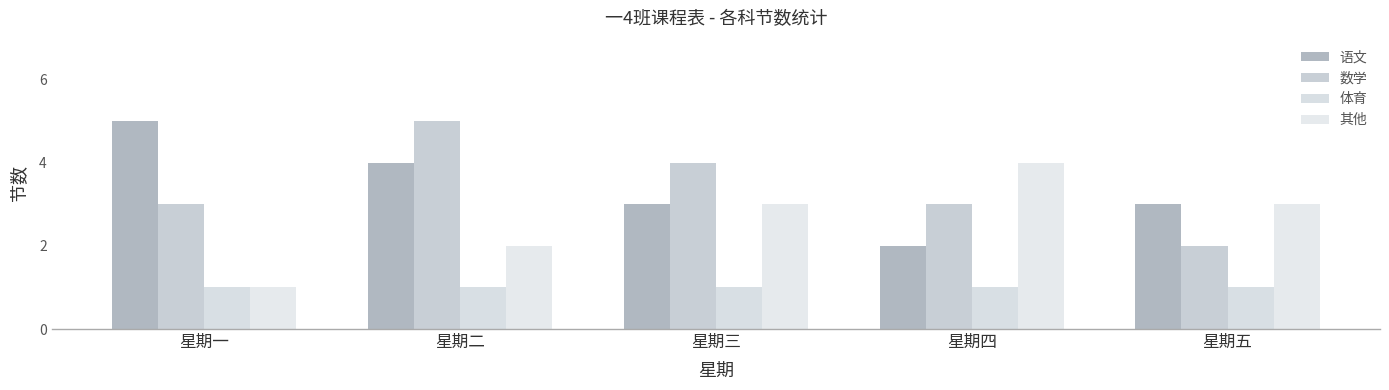

Reading right to left, transcribe all the data shown in this chart.

语文: 星期五=3	星期四=2	星期三=3	星期二=4	星期一=5
数学: 星期五=2	星期四=3	星期三=4	星期二=5	星期一=3
体育: 星期五=1	星期四=1	星期三=1	星期二=1	星期一=1
其他: 星期五=3	星期四=4	星期三=3	星期二=2	星期一=1